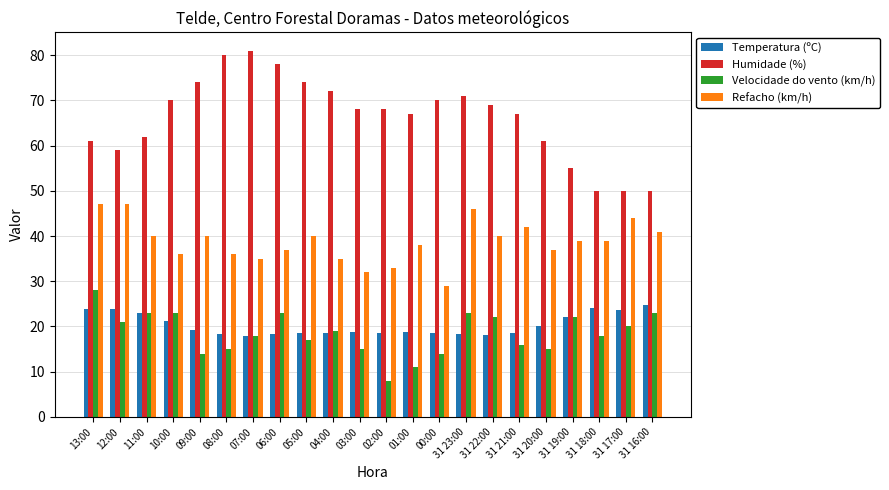

Which series changed the most between 10:00 and 02:00?

Velocidade do vento (km/h)